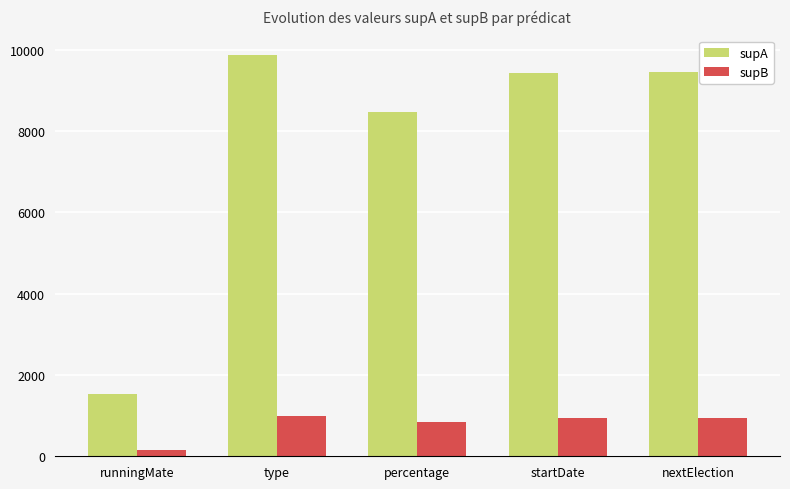

Rank the series by their maximum value, from lowest to highest.

supB, supA